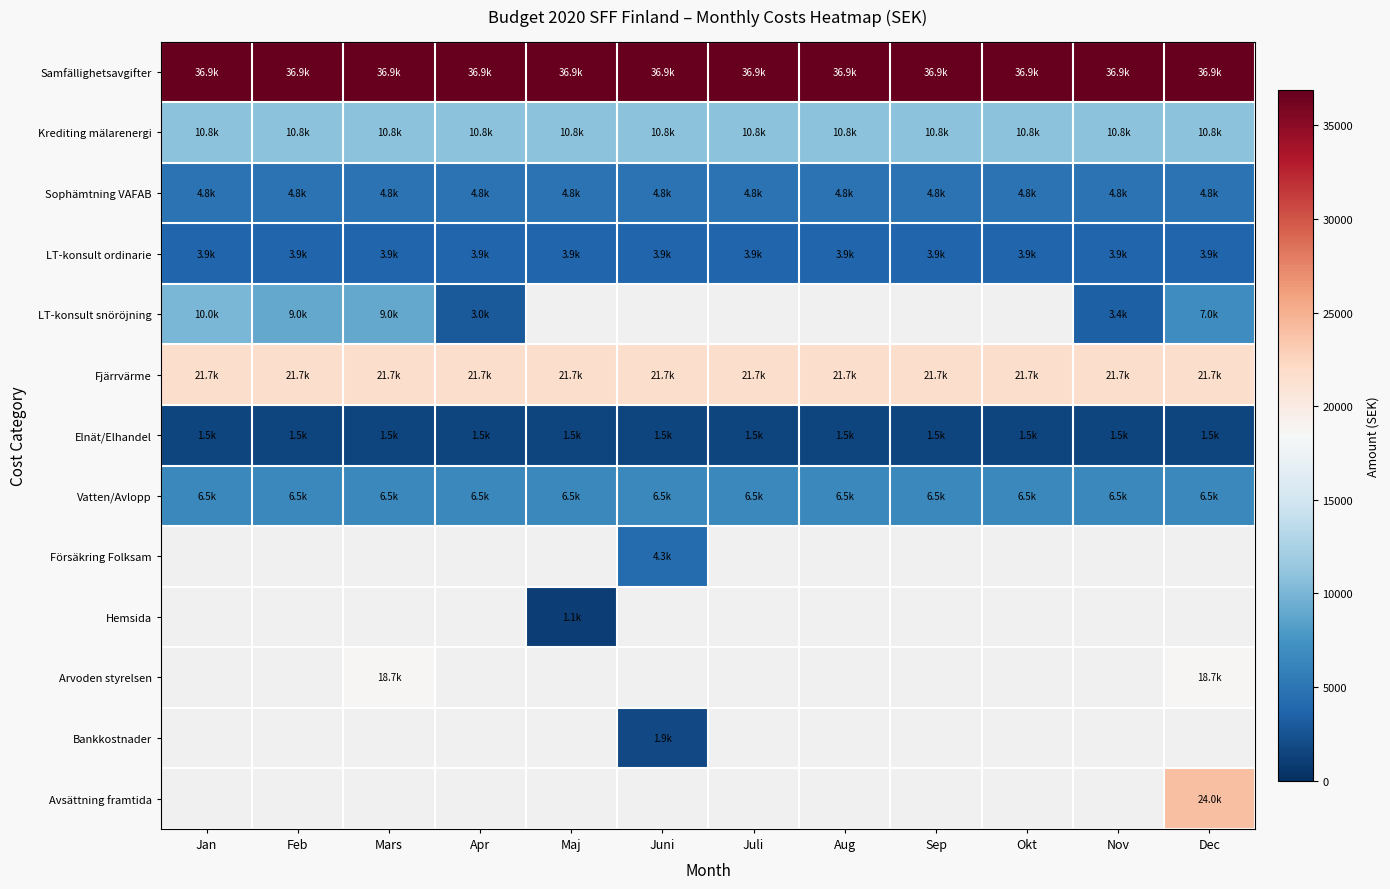

What is the maximum value shown in the chart?

36900.0